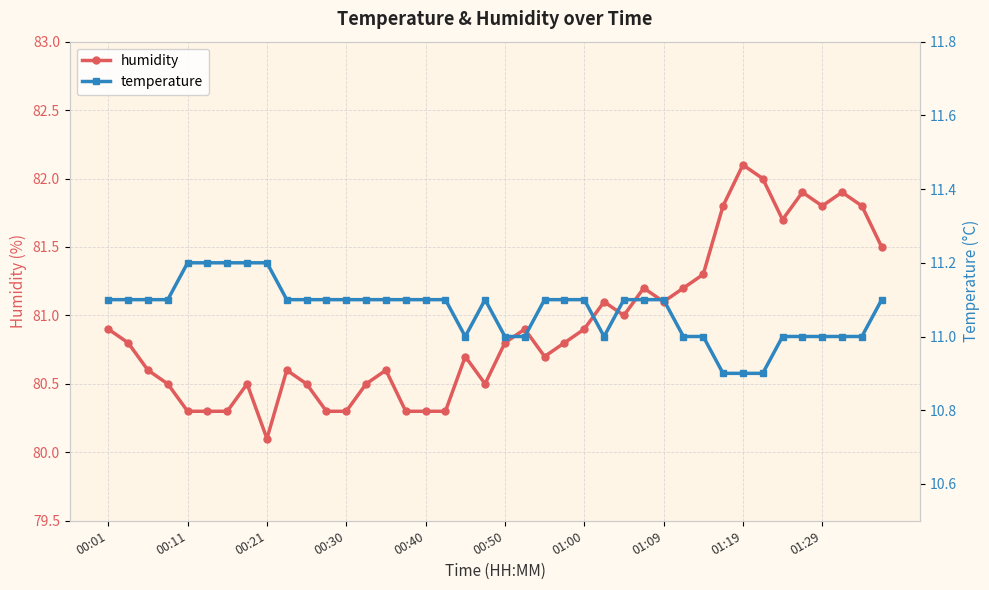

Which series has the largest total across all categories?

humidity